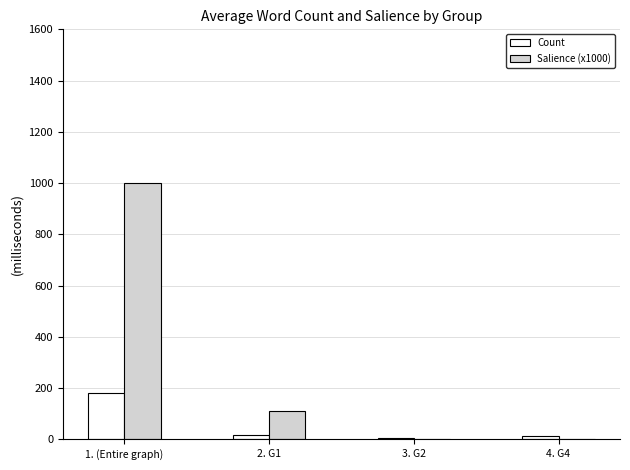

What is the sum of all Salience (x1000) values?

1109.5